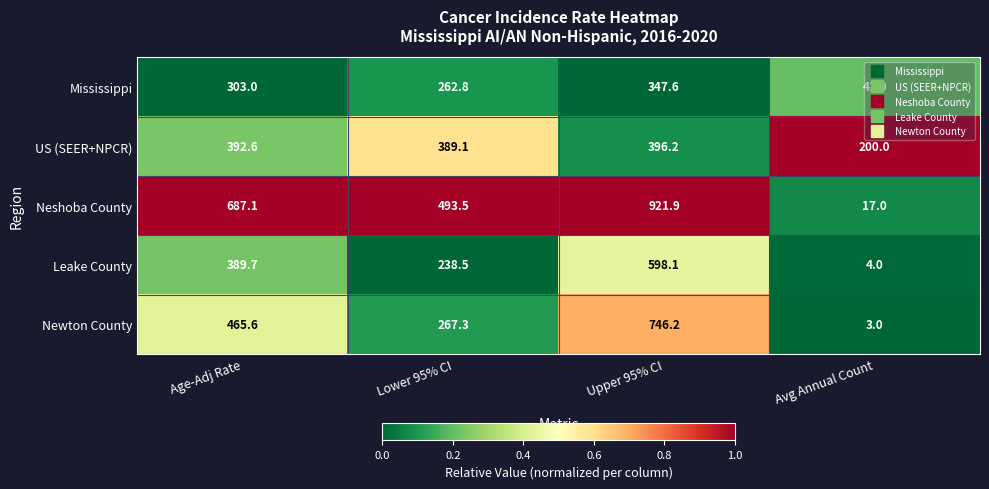

What is the minimum value shown in the chart?

3.0